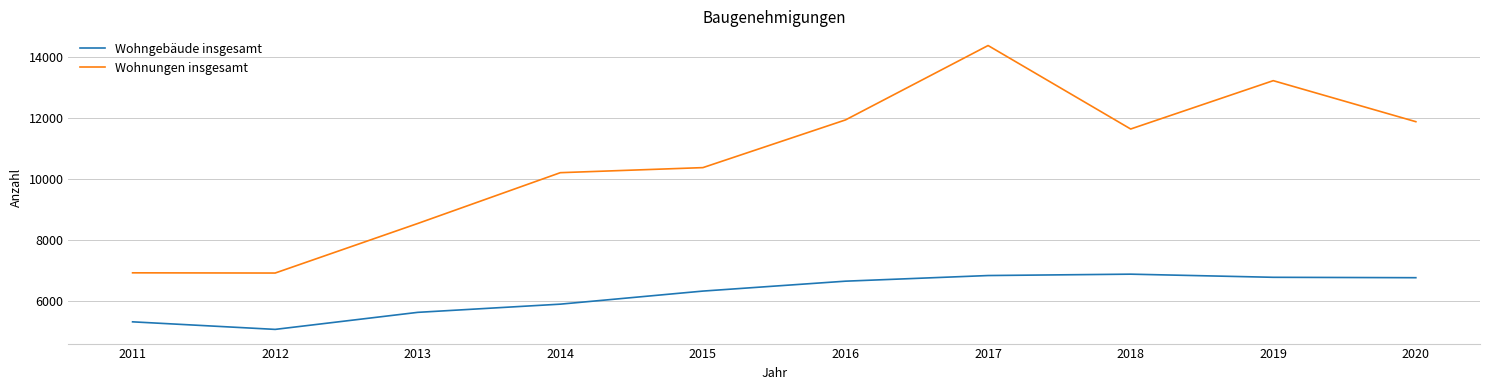

How many categories are shown in the chart?

10